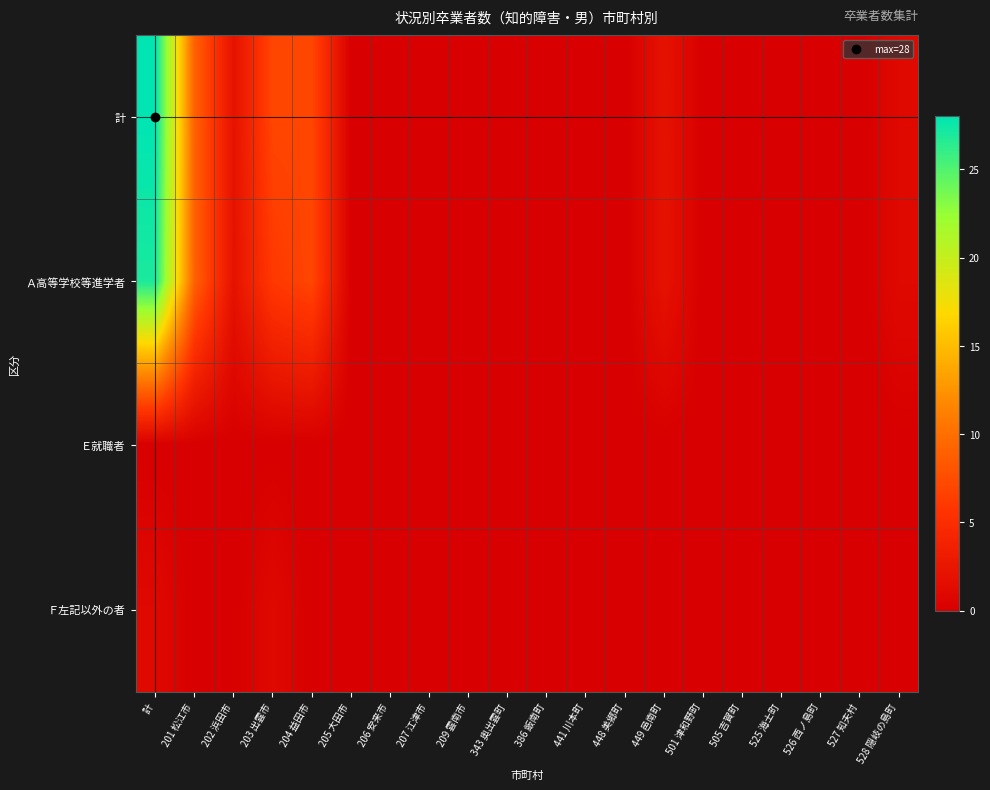

At which category is the sum across all series the highest?

計